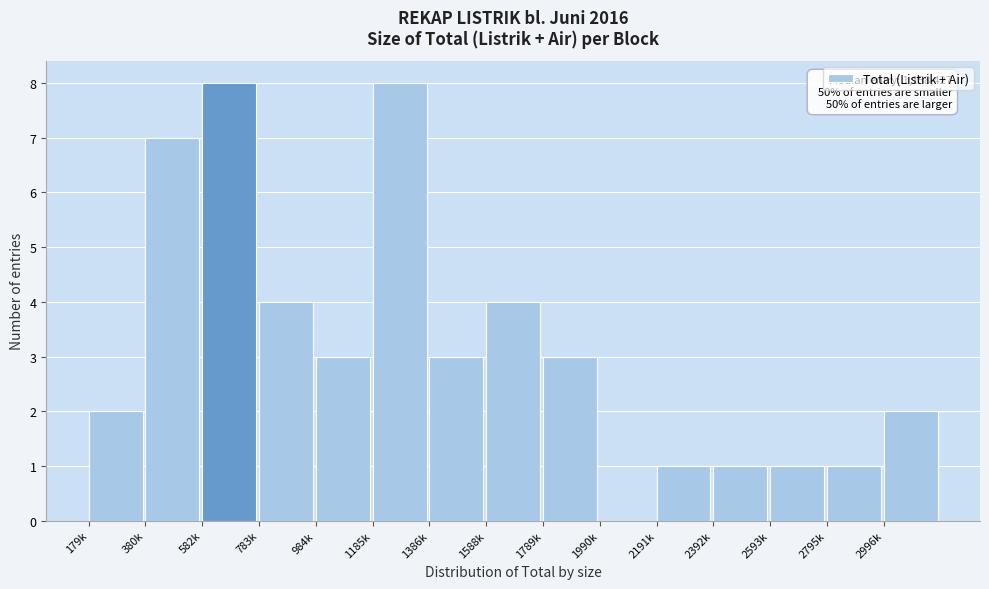

Reading left to right, what are all the values shown in this chart?

179k=2	380k=7	582k=8	783k=4	984k=3	1185k=8	1386k=3	1588k=4	1789k=3	1990k=0	2191k=1	2392k=1	2593k=1	2795k=1	2996k=2